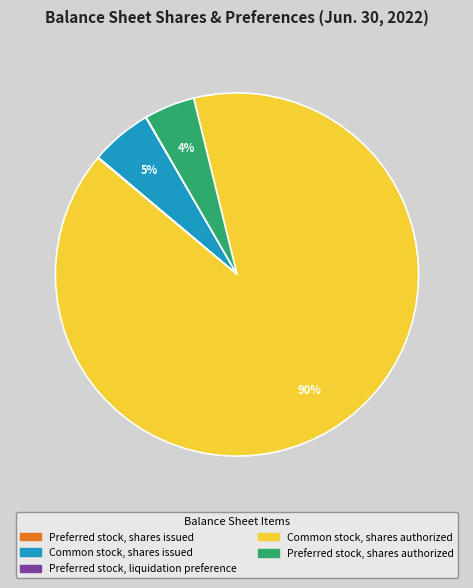

What is the largest slice in the pie chart?

Common stock, shares authorized